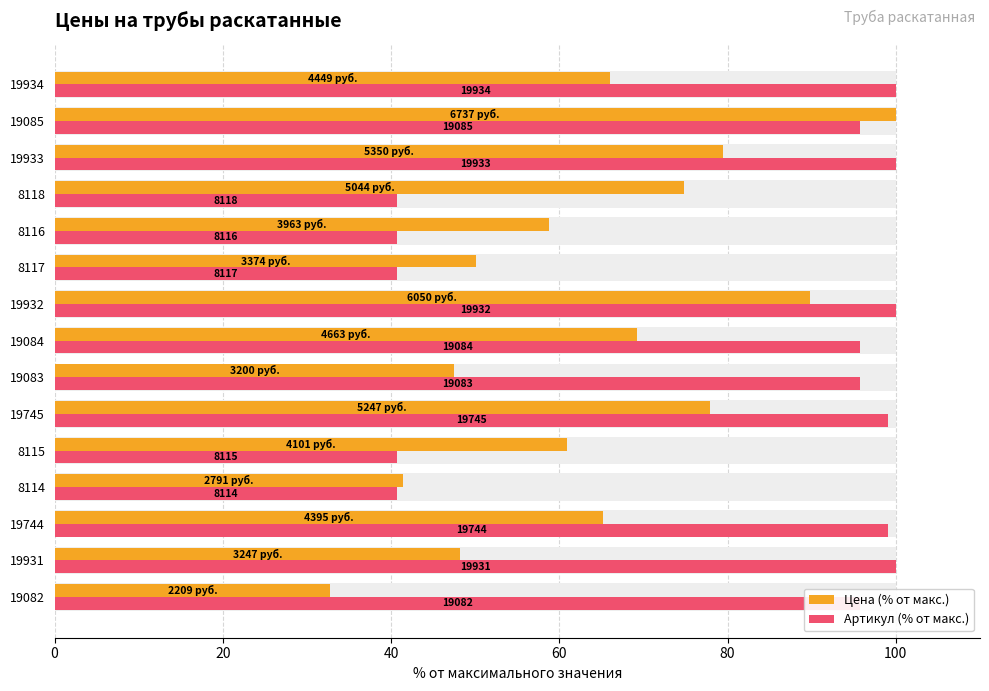

Rank the series by their average value, from lowest to highest.

Цена (% от макс.), Артикул (% от макс.)